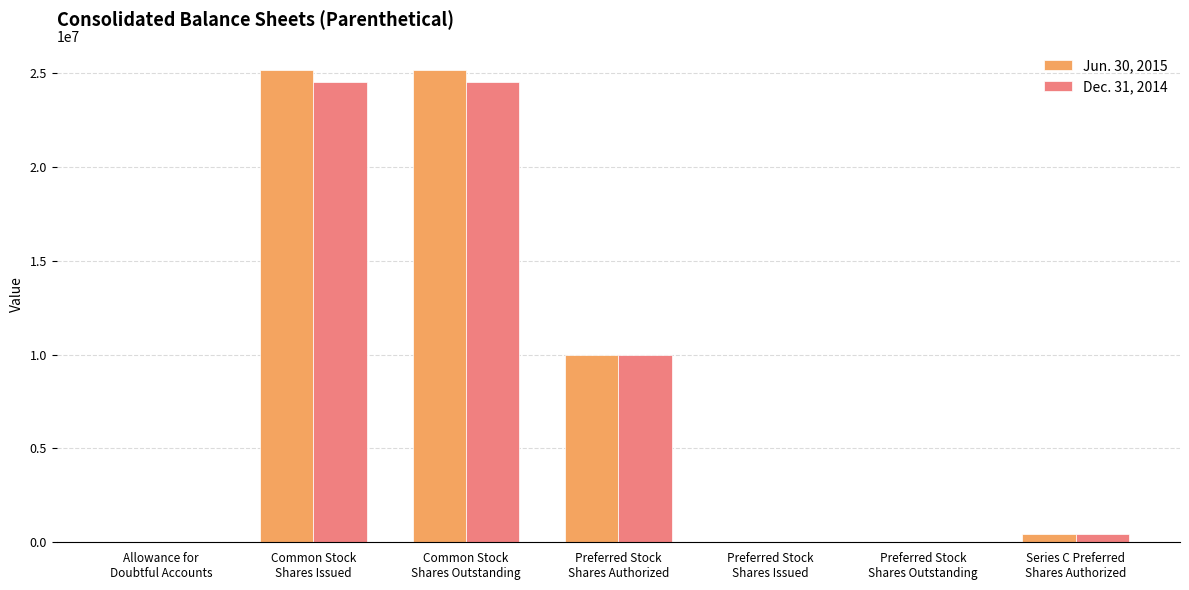

What are all the series names shown in the legend?

Jun. 30, 2015, Dec. 31, 2014